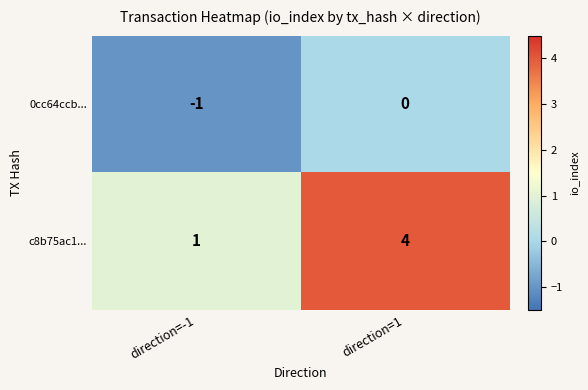

What is the difference between the maximum and minimum values in the c8b75ac1... series?

3